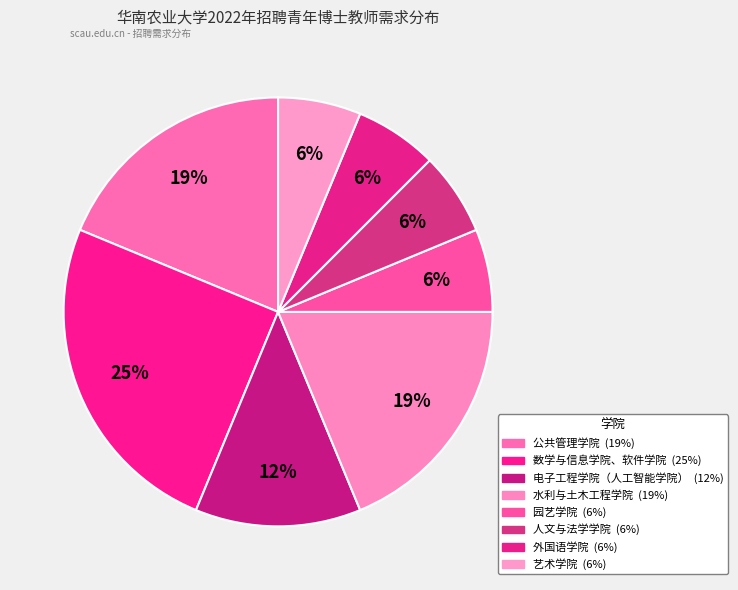

To the nearest percent, what is the combined percentage of 公共管理学院 and 水利与土木工程学院?

38%